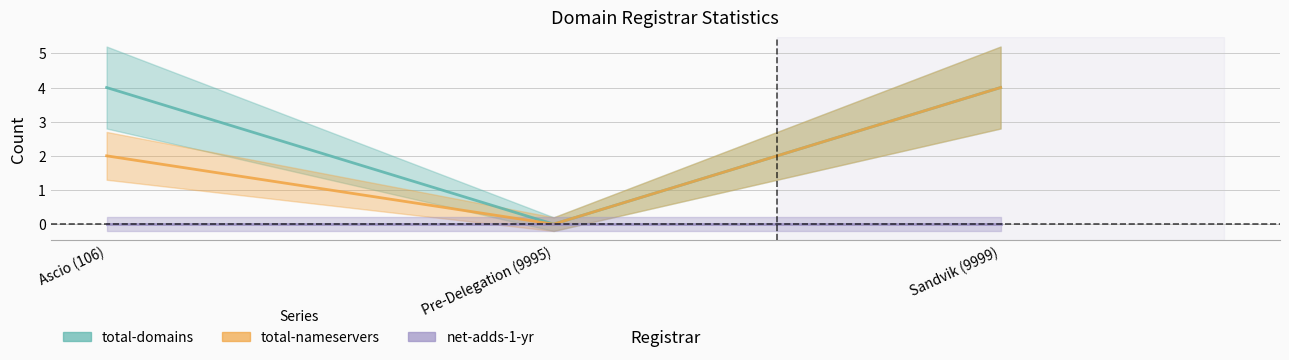

Which series has the largest total across all categories?

total-domains